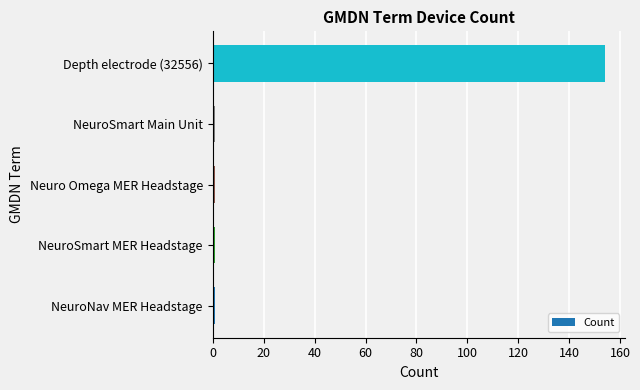

Reading bottom to top, transcribe all the data shown in this chart.

1	1	1	1	154